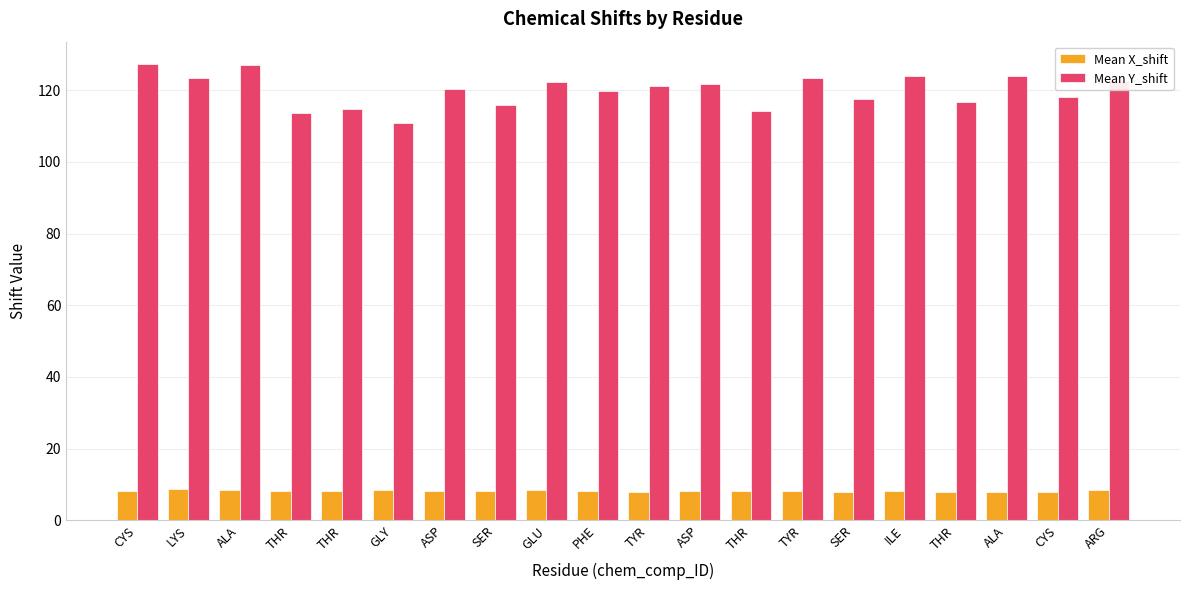

What are all the series names shown in the legend?

Mean X_shift, Mean Y_shift